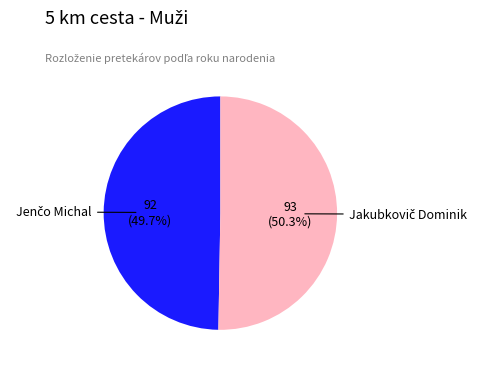

Is there any slice that represents more than half of the pie?

Yes